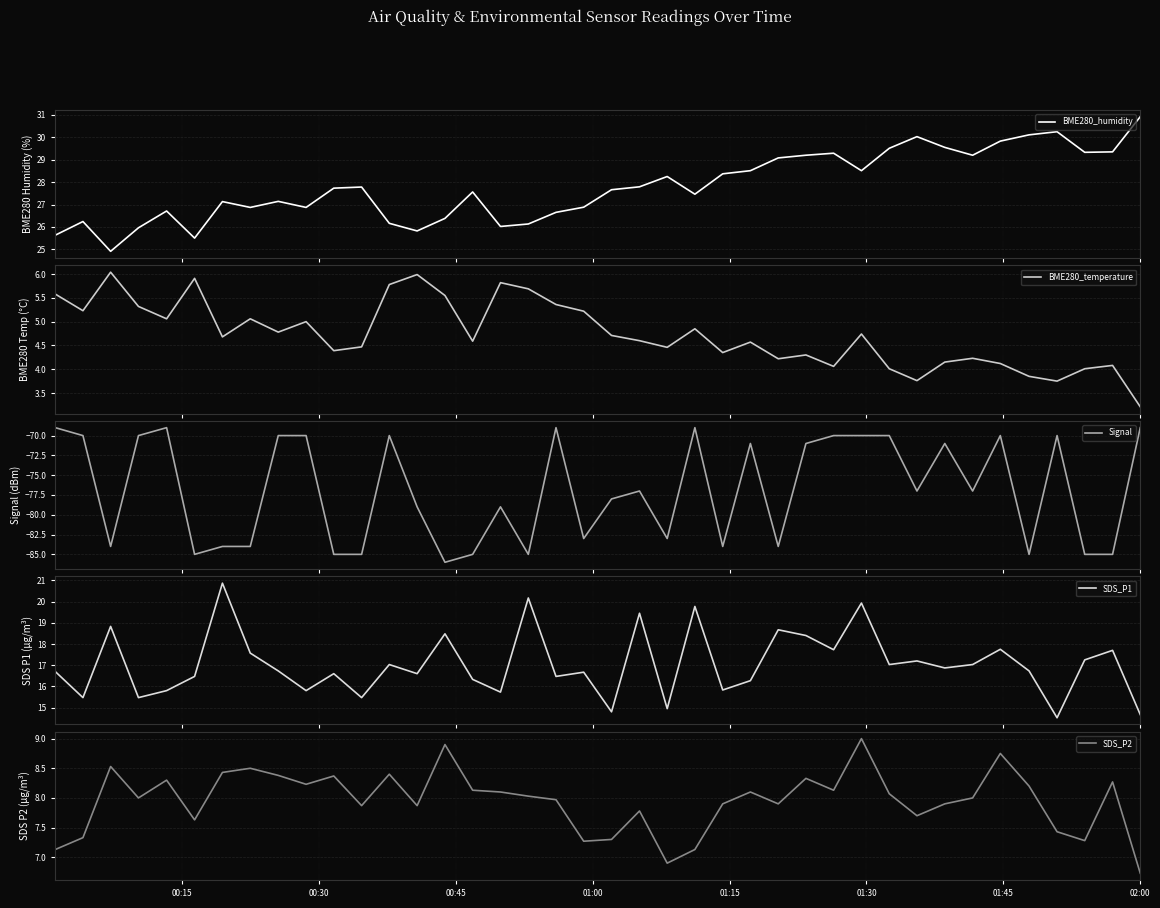

Reading left to right, what are all the values shown in this chart?

BME280_humidity: 25.6	26.2	24.9	26.0	26.7	25.5	27.1	26.9	27.1	26.9	27.7	27.8	26.2	25.8	26.4	27.6	26.0	26.1	26.6	26.9	27.7	27.8	28.2	27.5	28.4	28.5	29.1	29.2	29.3	28.5	29.5	30.0	29.6	29.2	29.8	30.1	30.2	29.3	29.4	30.9
BME280_temperature: 5.6	5.2	6.0	5.3	5.1	5.9	4.7	5.1	4.8	5.0	4.4	4.5	5.8	6.0	5.5	4.6	5.8	5.7	5.4	5.2	4.7	4.6	4.5	4.8	4.3	4.6	4.2	4.3	4.1	4.7	4.0	3.8	4.2	4.2	4.1	3.9	3.8	4.0	4.1	3.2
Signal: -69.0	-70.0	-84.0	-70.0	-69.0	-85.0	-84.0	-84.0	-70.0	-70.0	-85.0	-85.0	-70.0	-79.0	-86.0	-85.0	-79.0	-85.0	-69.0	-83.0	-78.0	-77.0	-83.0	-69.0	-84.0	-71.0	-84.0	-71.0	-70.0	-70.0	-70.0	-77.0	-71.0	-77.0	-70.0	-85.0	-70.0	-85.0	-85.0	-69.0
SDS_P1: 16.7	15.5	18.8	15.5	15.8	16.5	20.9	17.6	16.7	15.8	16.6	15.5	17.0	16.6	18.5	16.3	15.7	20.2	16.5	16.7	14.8	19.4	14.9	19.8	15.8	16.3	18.7	18.4	17.7	19.9	17.0	17.2	16.9	17.0	17.8	16.7	14.5	17.2	17.7	14.7
SDS_P2: 7.1	7.3	8.5	8.0	8.3	7.6	8.4	8.5	8.4	8.2	8.4	7.9	8.4	7.9	8.9	8.1	8.1	8.0	8.0	7.3	7.3	7.8	6.9	7.1	7.9	8.1	7.9	8.3	8.1	9.0	8.1	7.7	7.9	8.0	8.8	8.2	7.4	7.3	8.3	6.7